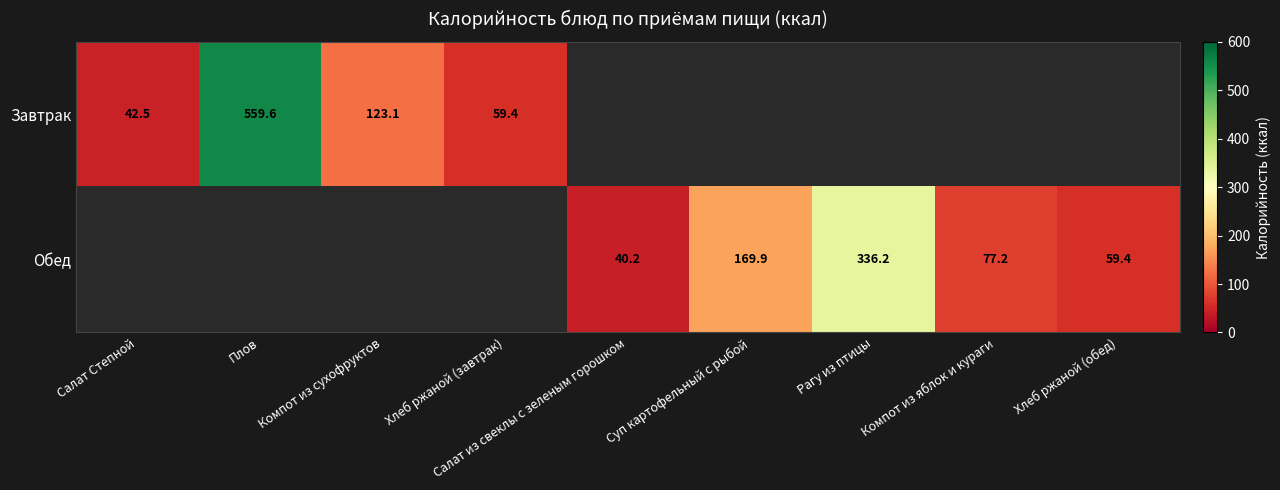

Which label corresponds to the smallest value in the chart?

Салат из свеклы с зеленым горошком